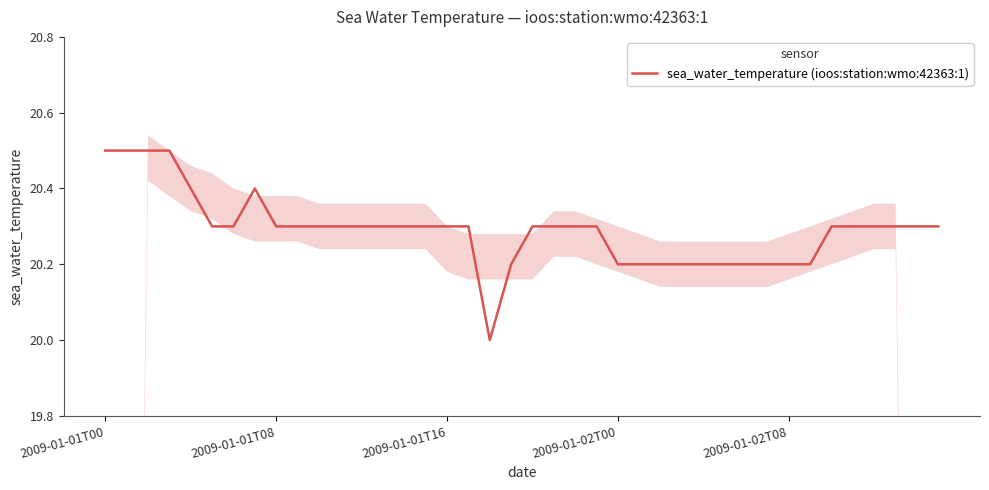

Count the values in the range 20 to 21.

40